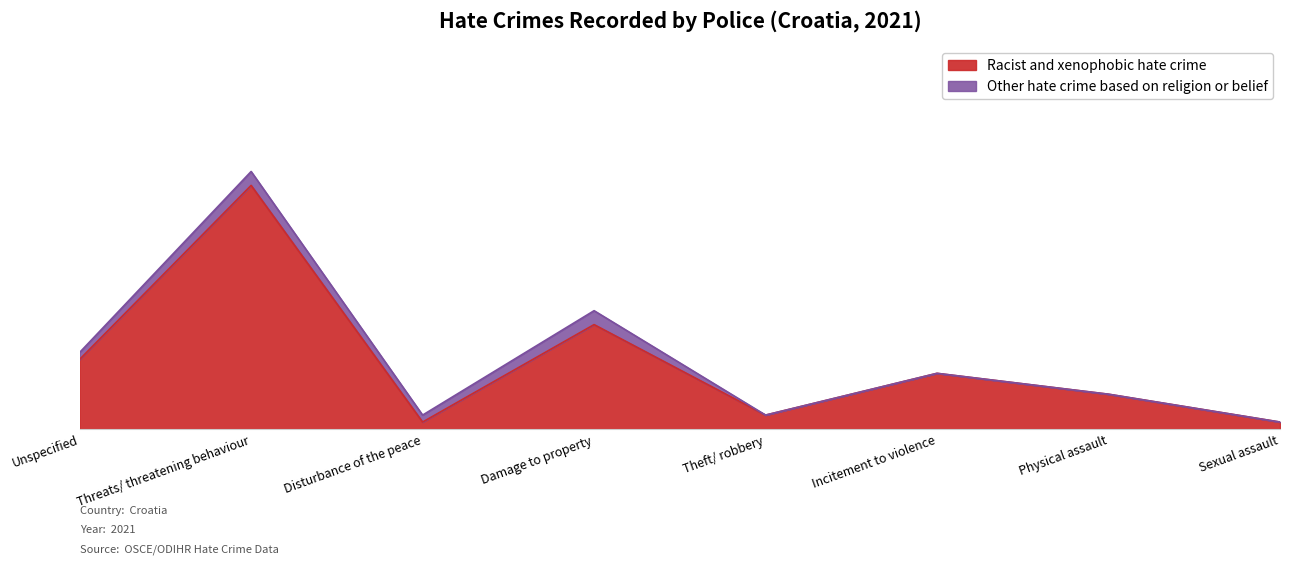

Which has a higher value, Damage to property or Theft/ robbery?

Damage to property